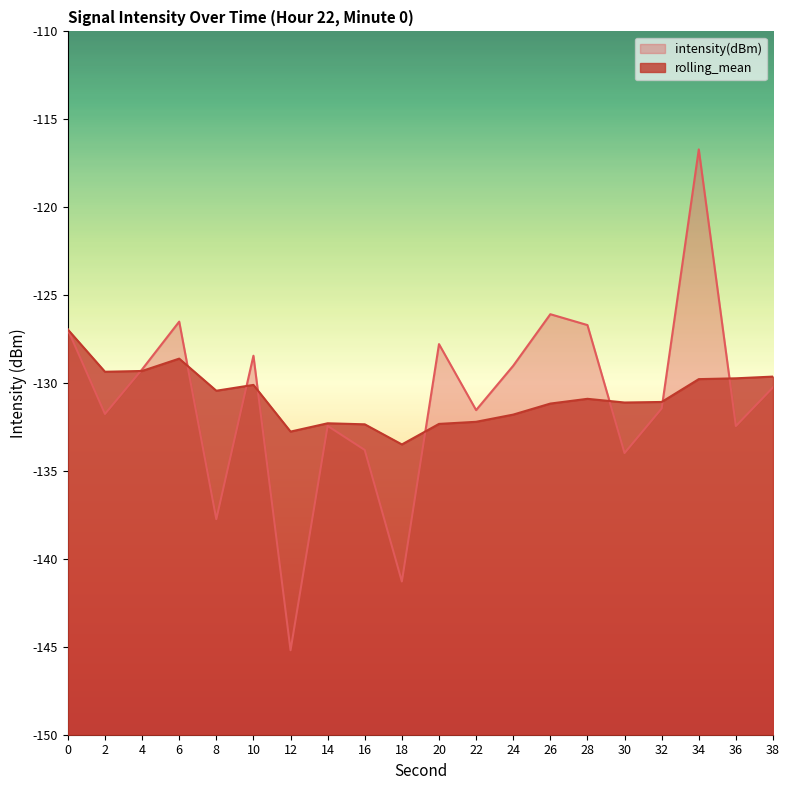

Between 14 and 22, which series saw the biggest shift?

intensity(dBm)